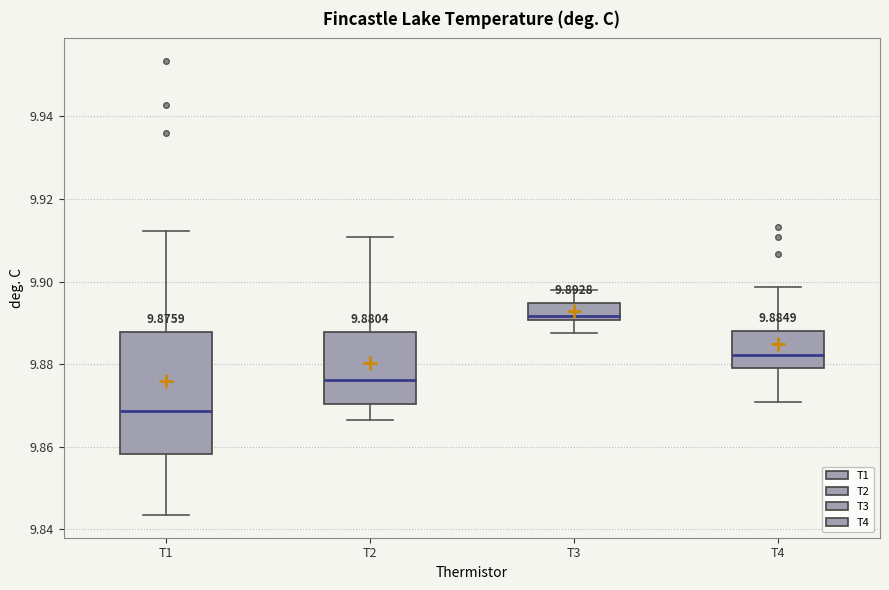

Comparing the boxes themselves (not the whiskers), which one is the tallest?

T1